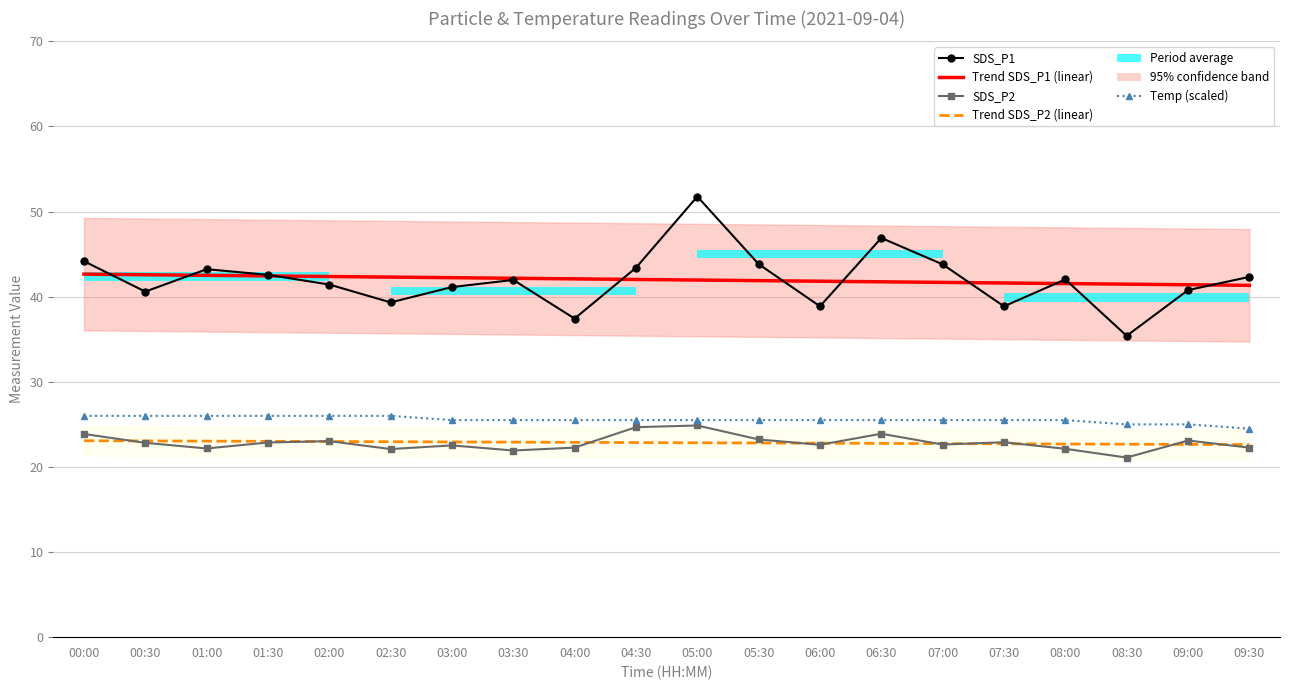

Which series has the largest range (max minus min)?

SDS_P1